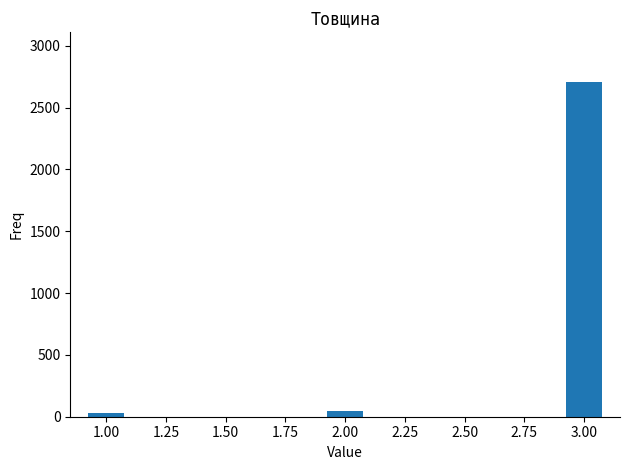

Reading left to right, transcribe all the data shown in this chart.

1.00=32	2.00=50	3.00=2704